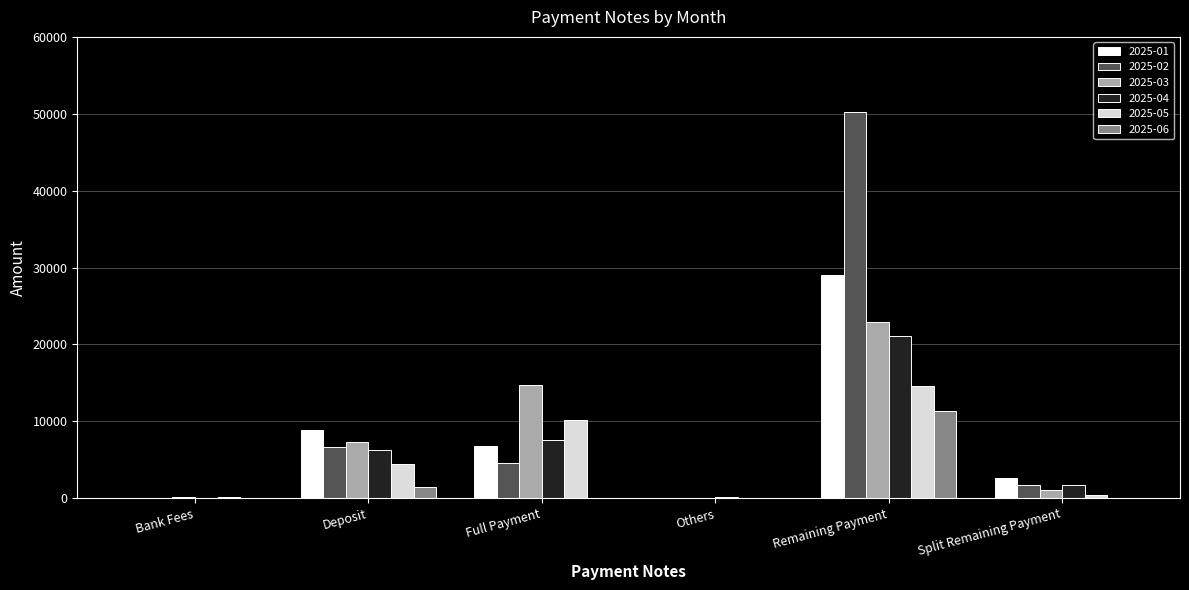

What are all the series names shown in the legend?

2025-01, 2025-02, 2025-03, 2025-04, 2025-05, 2025-06